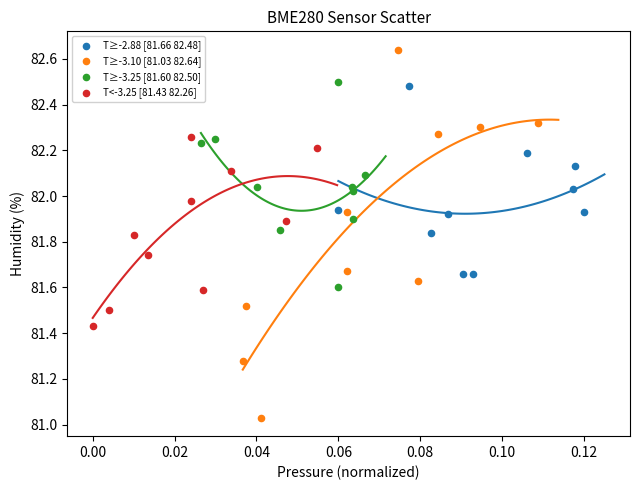

Which series has the largest Y range (max minus min)?

T≥-3.10 [81.03 82.64]